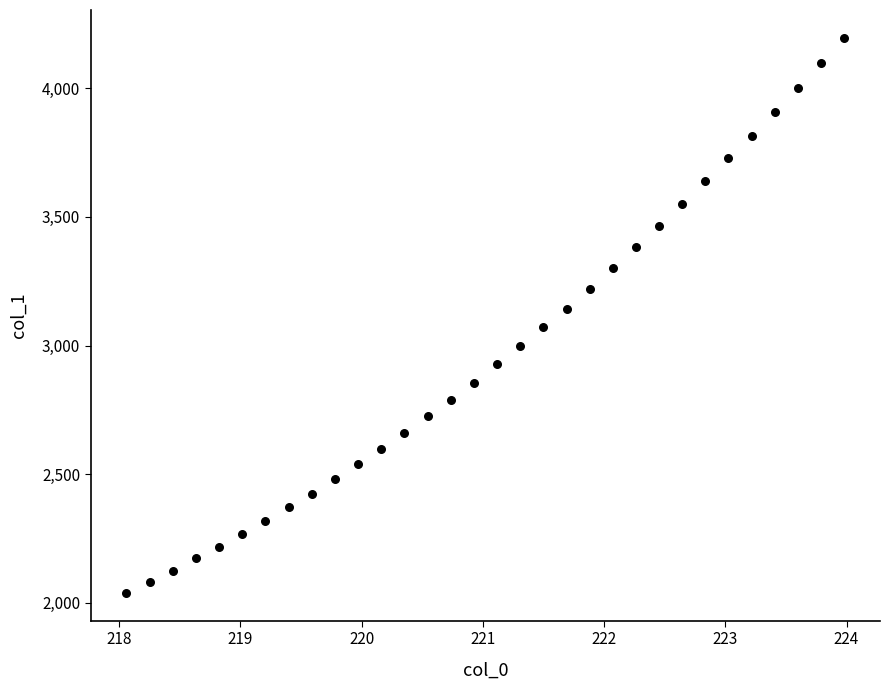

What is the range of X values (max minus min)?

5.9